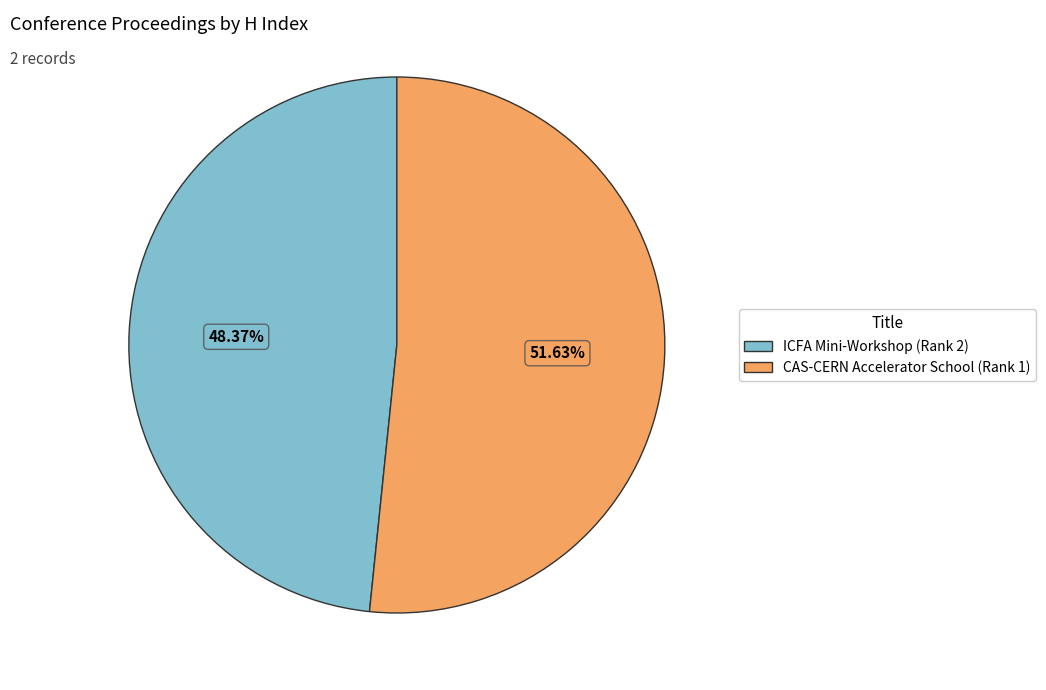

The CAS-CERN Accelerator School (Rank 1) slice represents 41% of the pie. True or false?

False